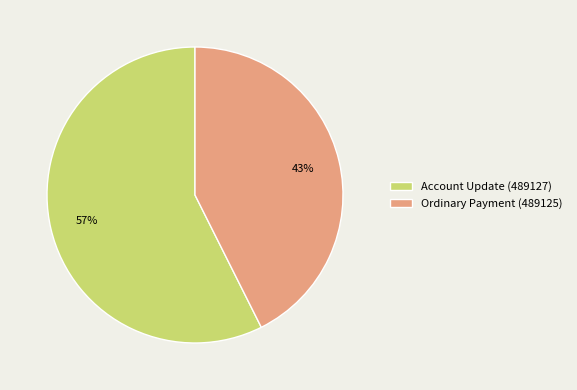

Approximately how many times larger is the value at Account Update (489127) compared to Ordinary Payment (489125)?

1.3